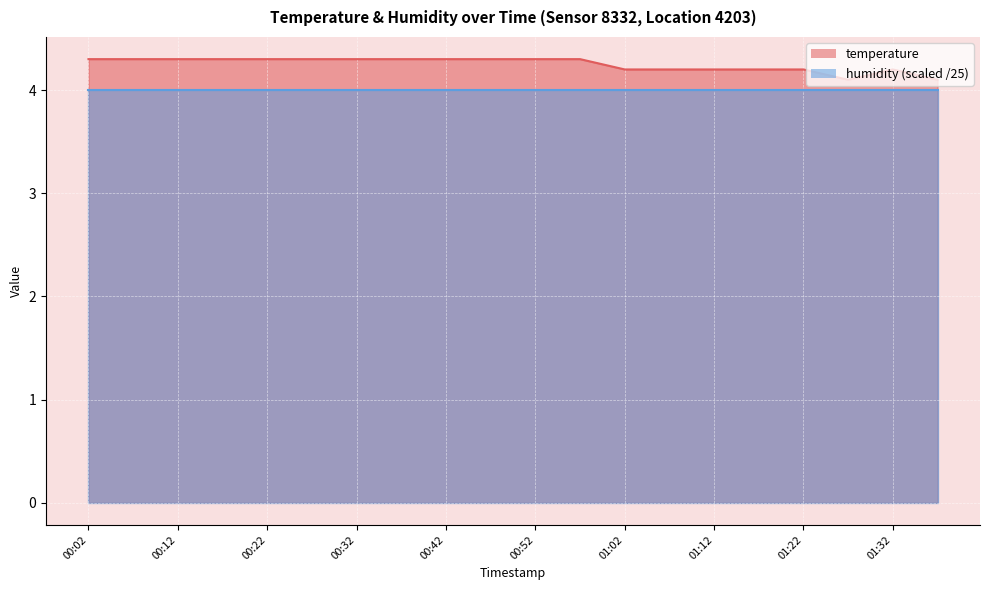

Which has a higher value, 00:42 or 00:32?

00:42